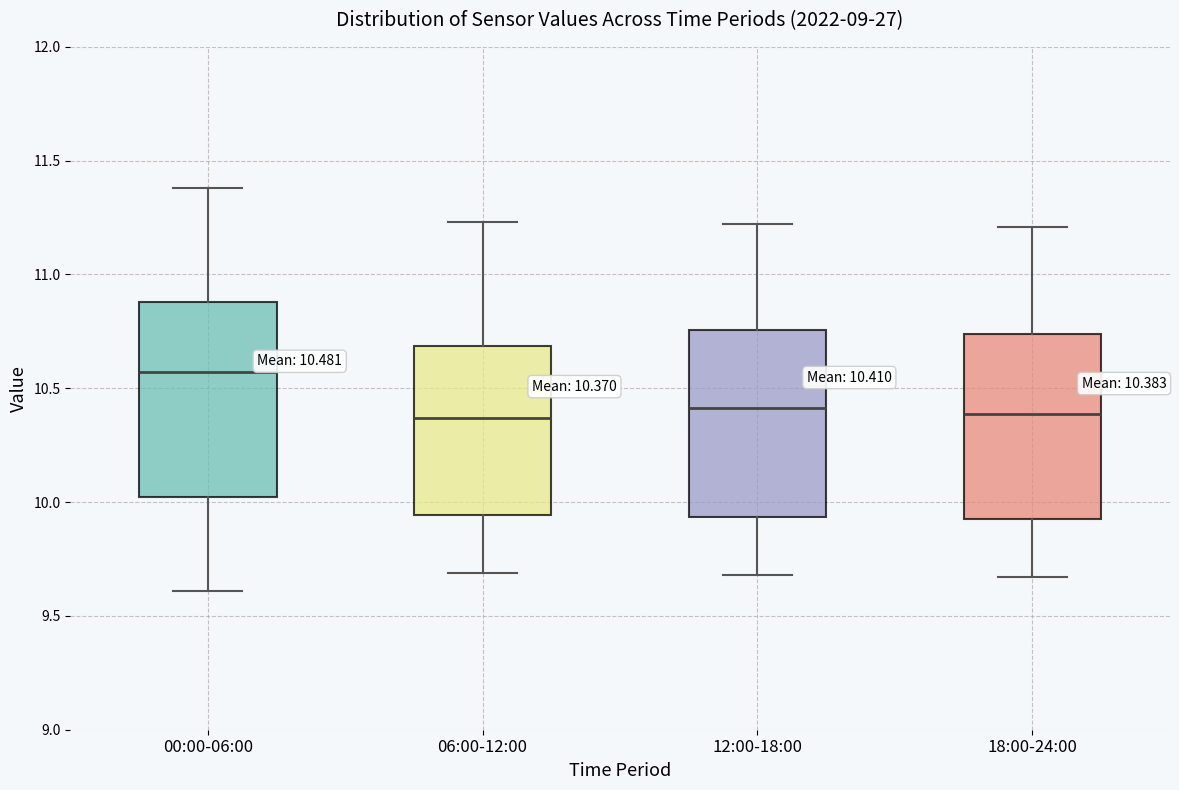

Which box's median line is the highest?

00:00-06:00